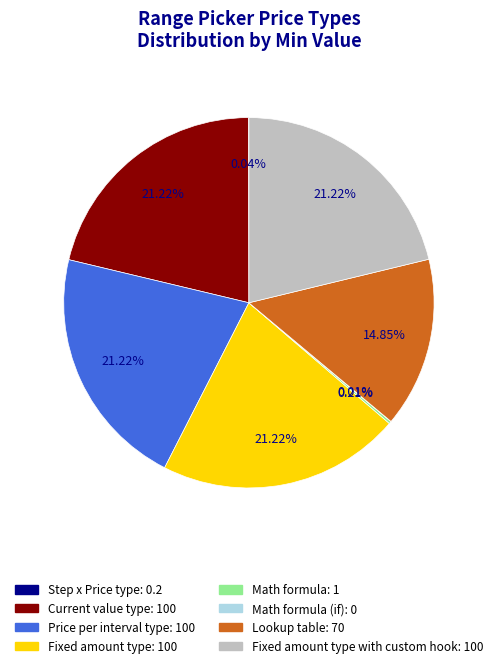

Is there any slice that represents more than half of the pie?

No